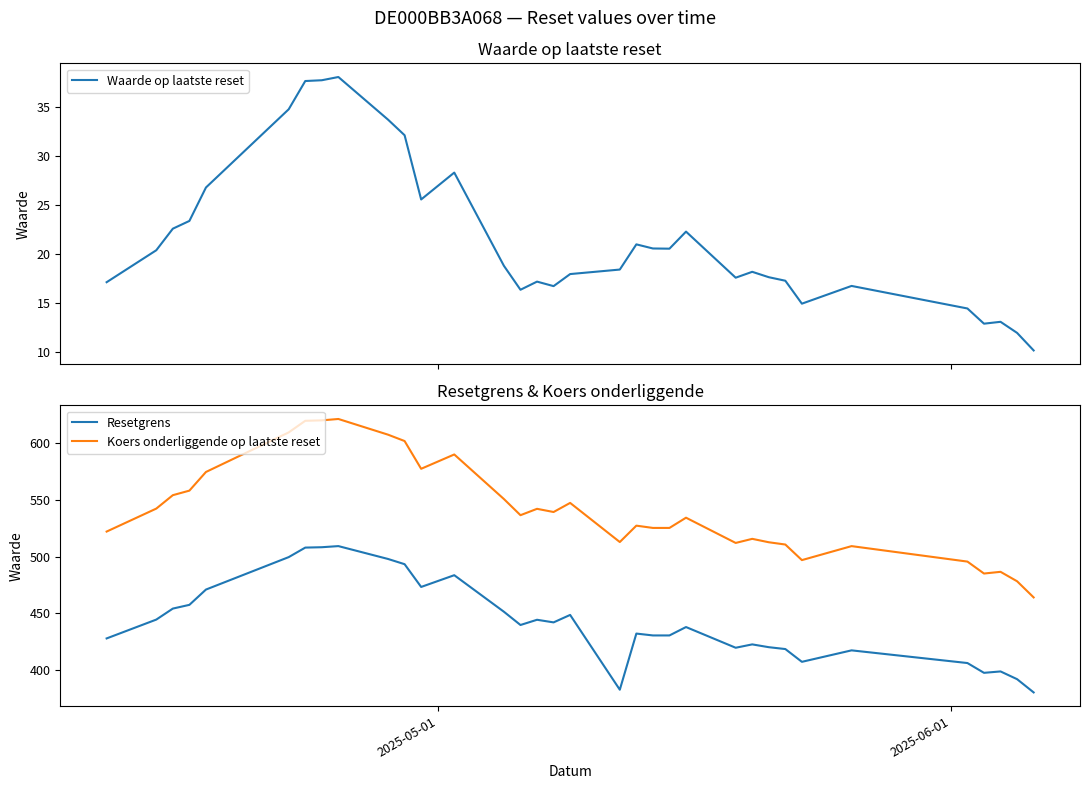

In Resetgrens, how many points are higher than both neighbors (excluding endpoints)?

9